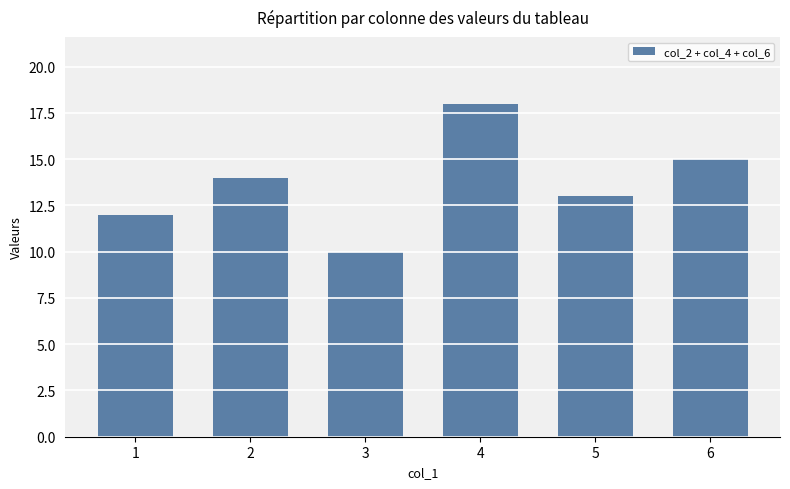

Approximately how many times larger is the value at 5 compared to 3?

1.3